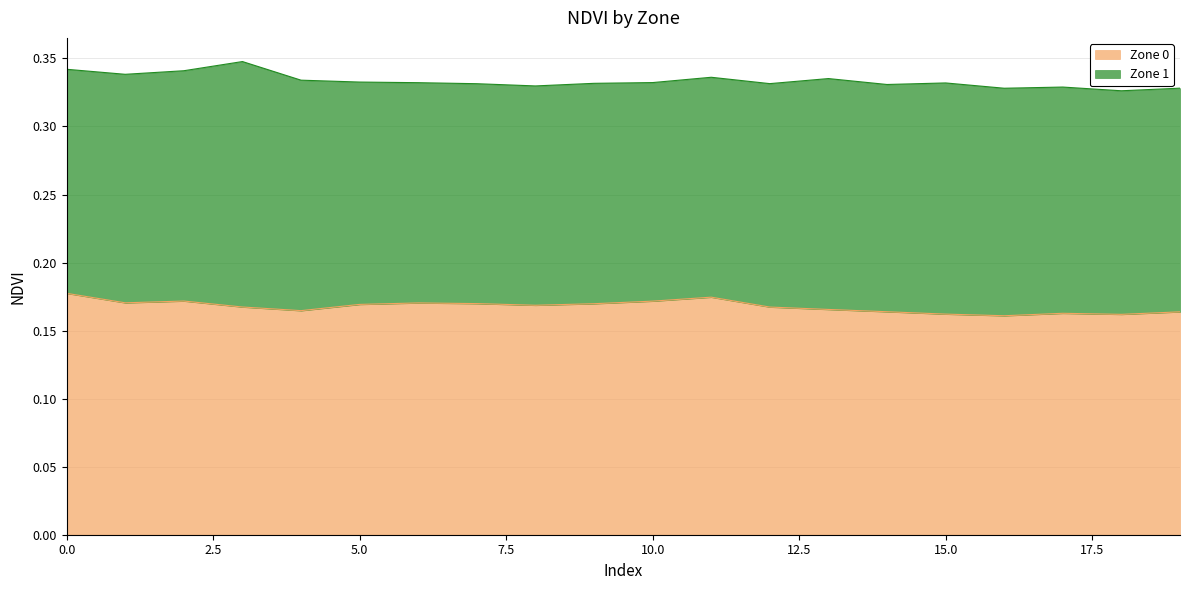

Rank the categories by value from highest to lowest.

0, 11, 2, 10, 1, 6, 7, 9, 5, 8, 3, 12, 13, 4, 14, 19, 17, 15, 18, 16